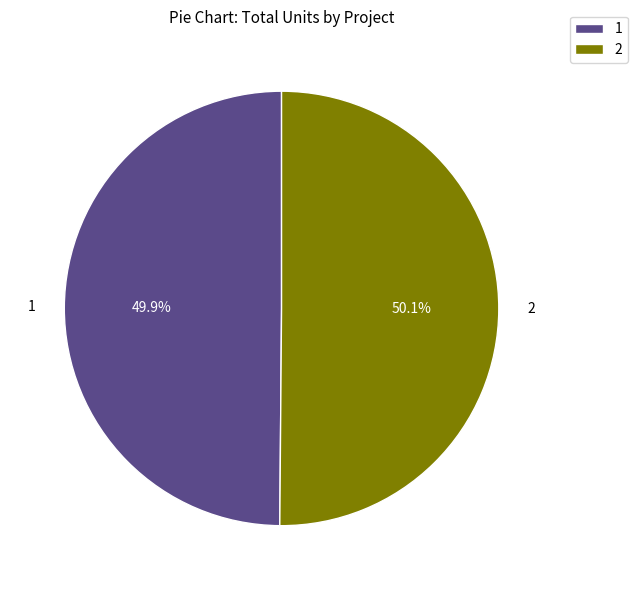

What is the ratio of the value at 2 to the value at 1?

1.0